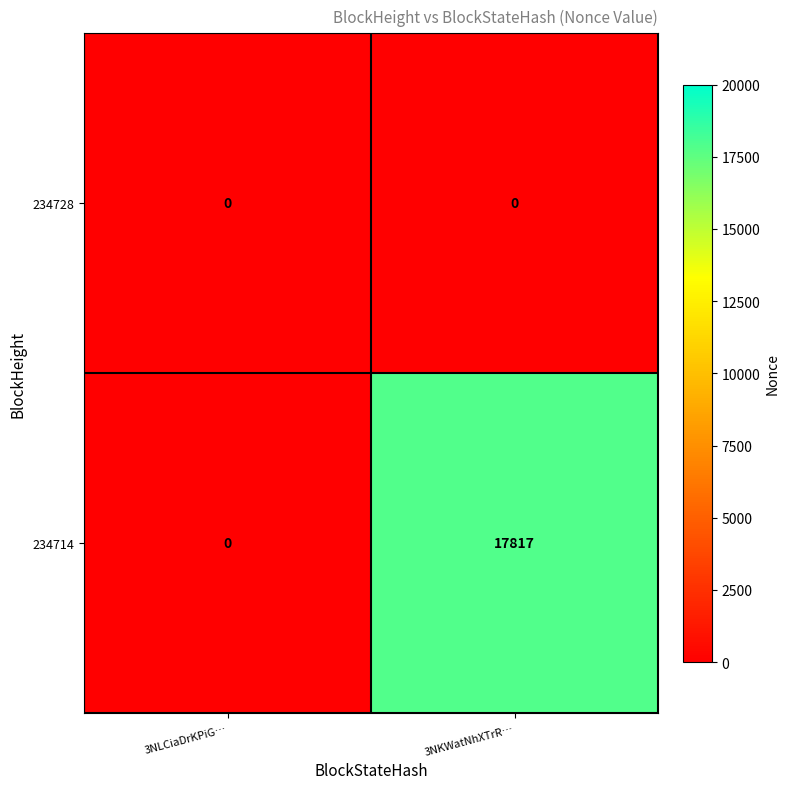

List the labels in order of 234714 value, largest first.

3NKWatNhXTrR…, 3NLCiaDrKPiG…